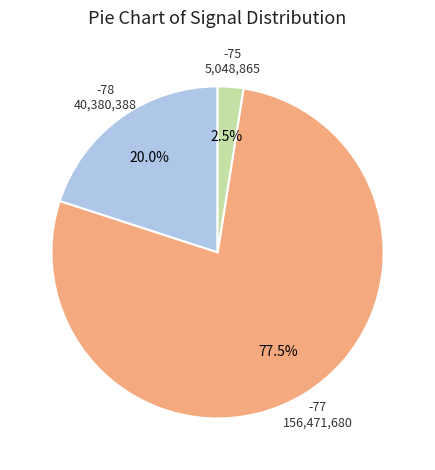

Does any single category account for the majority?

Yes